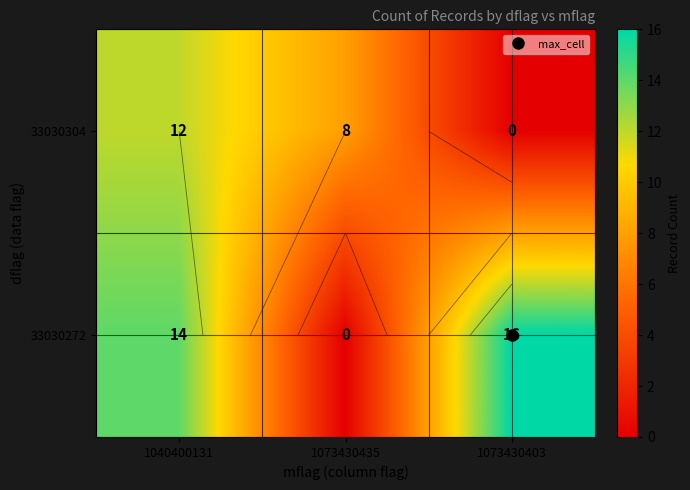

Which label corresponds to the smallest value in the chart?

1073430403